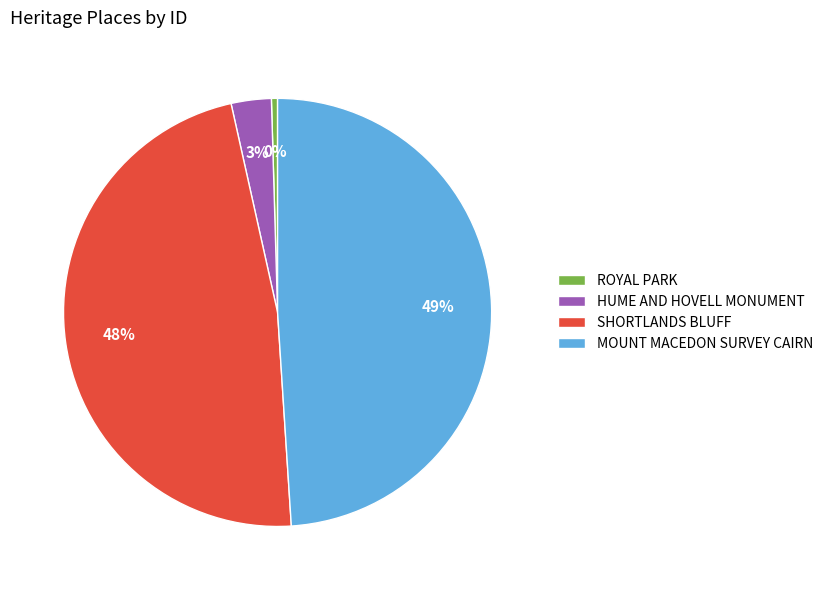

Do ROYAL PARK and SHORTLANDS BLUFF together represent more than half of the pie?

No